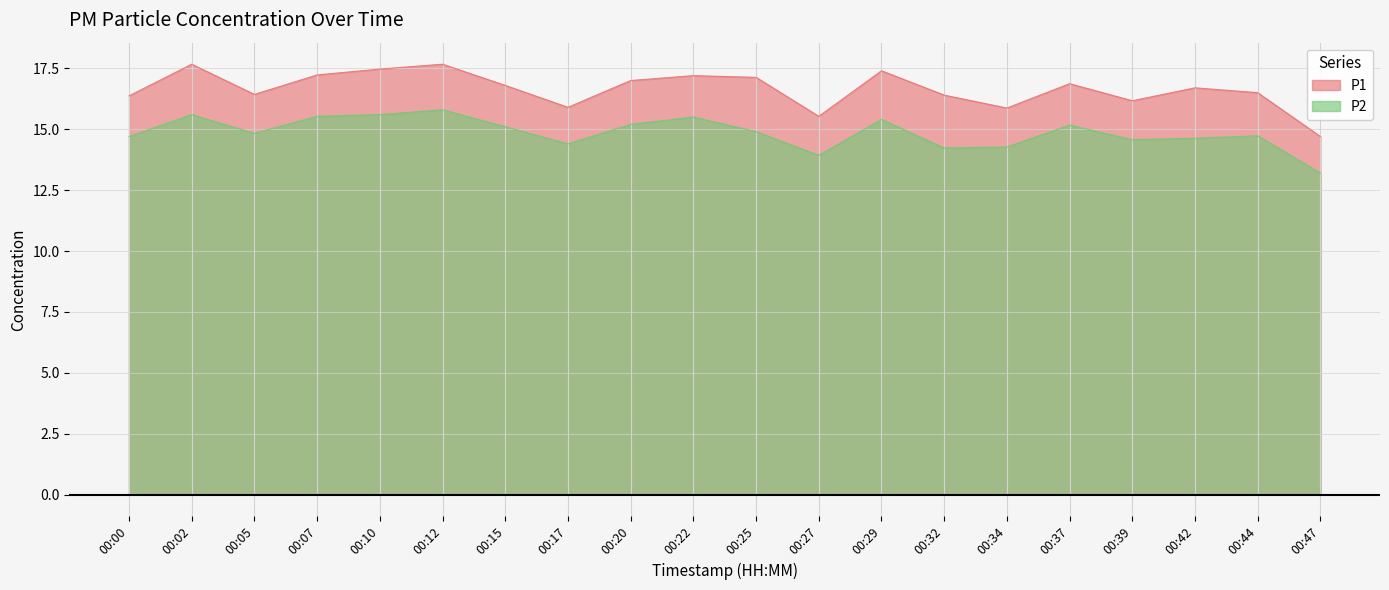

Reading right to left, what are all the values shown in this chart?

P1: 00:47=14.7	00:44=16.5	00:42=16.7	00:39=16.2	00:37=16.9	00:34=15.9	00:32=16.4	00:29=17.4	00:27=15.5	00:25=17.1	00:22=17.2	00:20=17.0	00:17=15.9	00:15=16.8	00:12=17.7	00:10=17.5	00:07=17.2	00:05=16.4	00:02=17.7	00:00=16.4
P2: 00:47=13.2	00:44=14.7	00:42=14.6	00:39=14.6	00:37=15.2	00:34=14.3	00:32=14.2	00:29=15.4	00:27=13.9	00:25=14.9	00:22=15.5	00:20=15.2	00:17=14.4	00:15=15.1	00:12=15.8	00:10=15.6	00:07=15.5	00:05=14.8	00:02=15.6	00:00=14.7